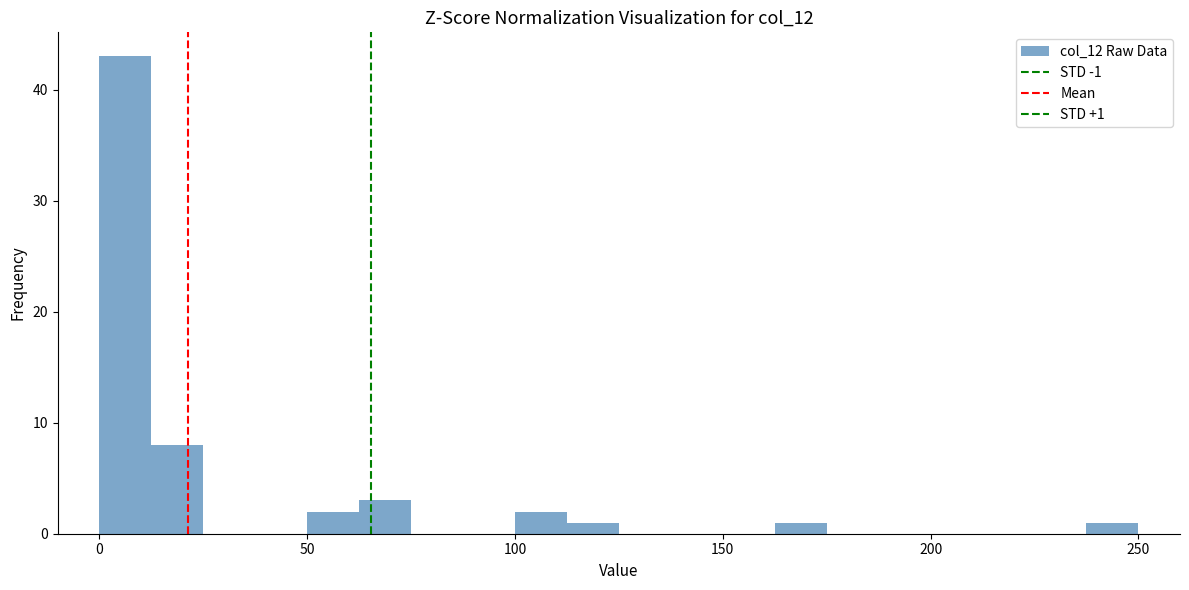

Around what value on the x-axis is the tallest bar? Give the approximate position of its centre, as read against the axis.

5